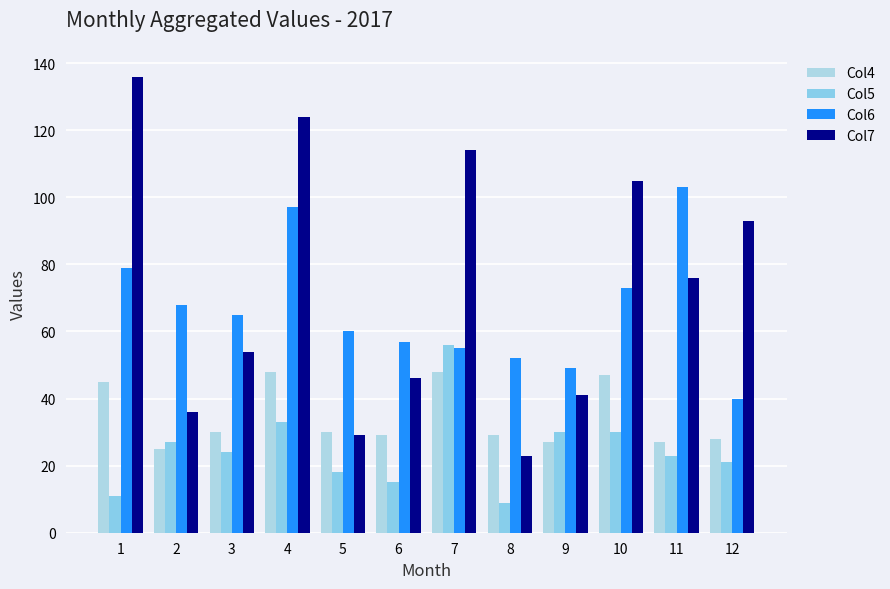

What is the difference between the highest and lowest values at 12?

72